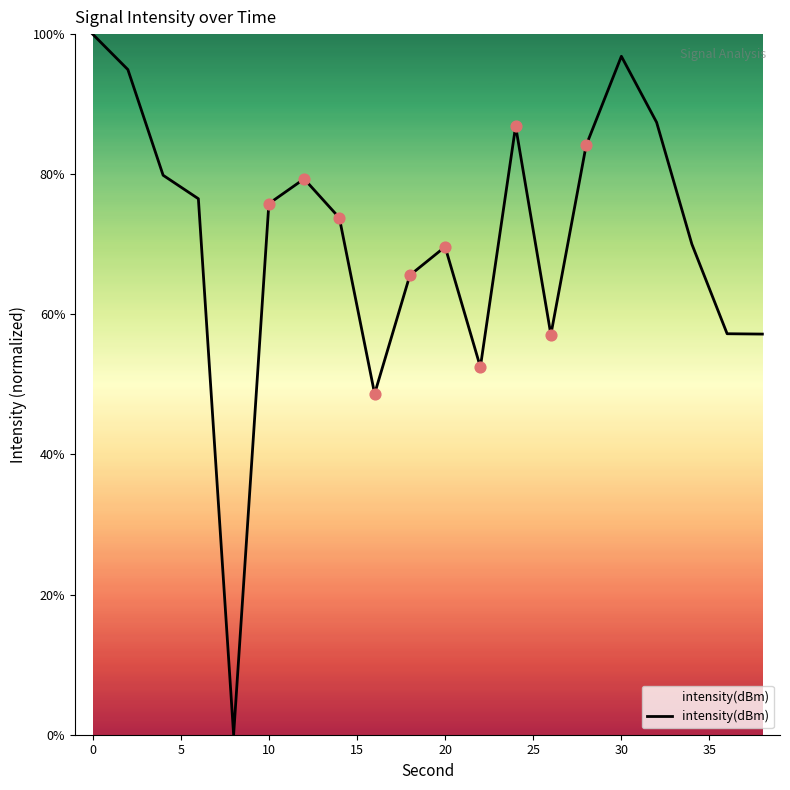

What is the difference between the maximum and minimum values?

100.0